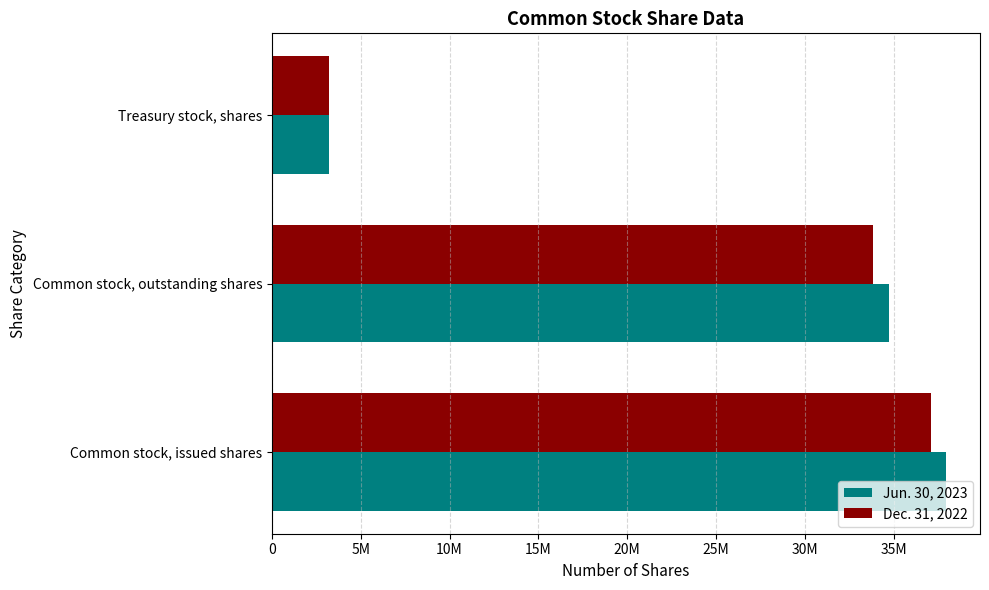

What is the value of the Dec. 31, 2022 bar at the 2nd from the left?

33848936